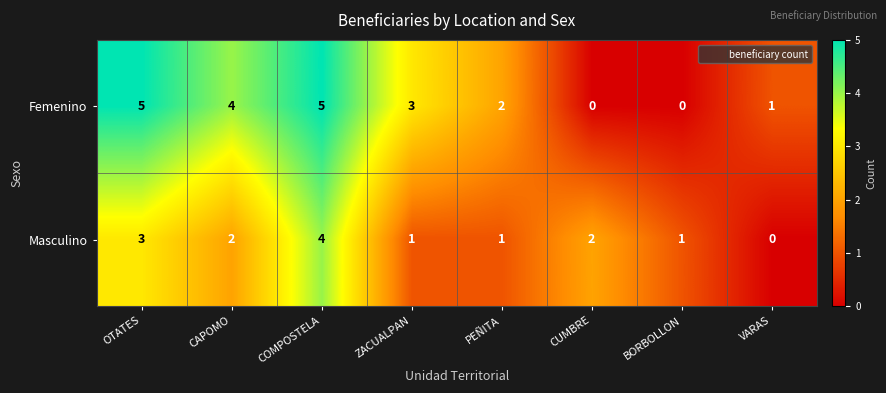

Rank the series by their average value, from lowest to highest.

Masculino, Femenino